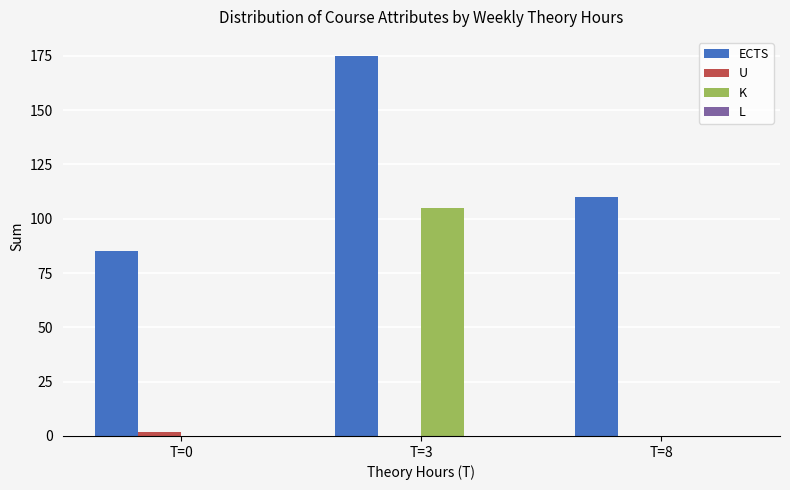

The value of K at T=3 is 105. True or false?

True